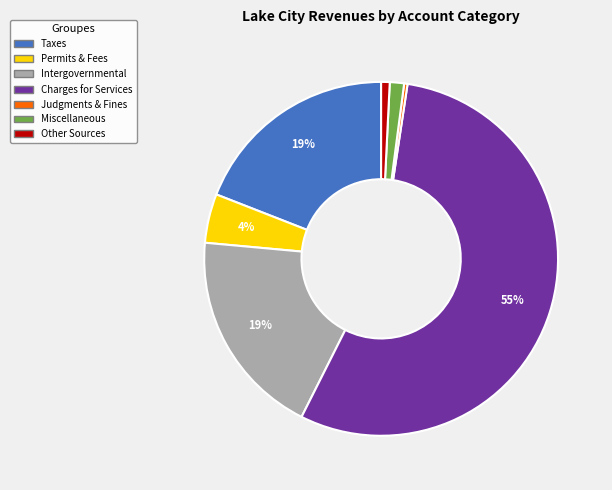

To the nearest percent, what is the average slice percentage?

14%